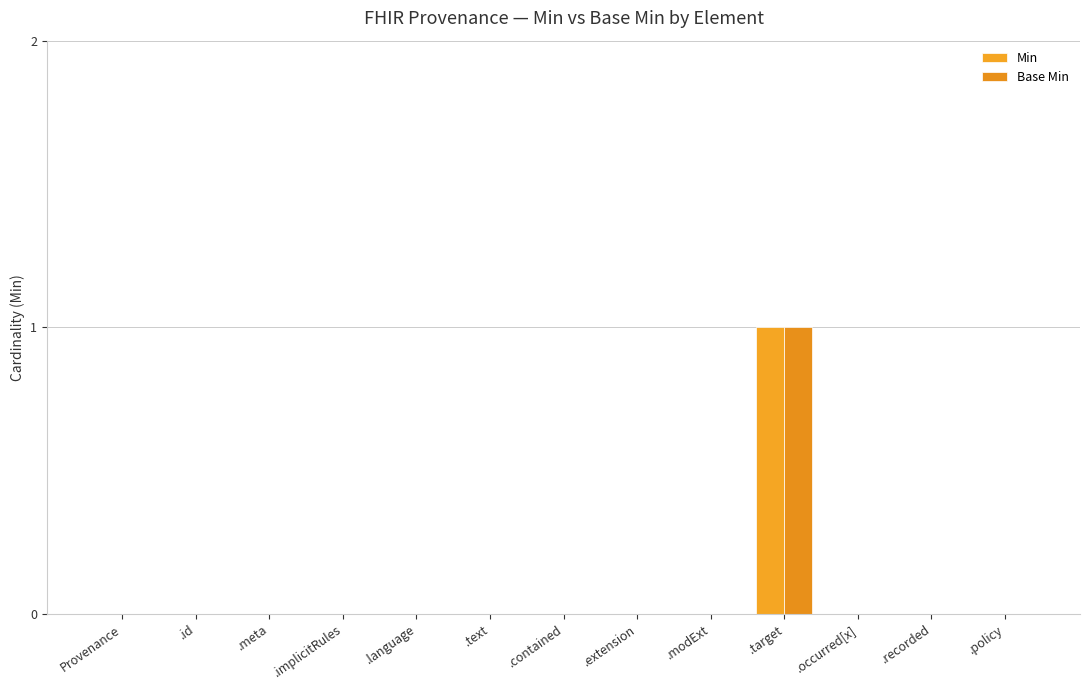

Count the number of categories in the chart.

13